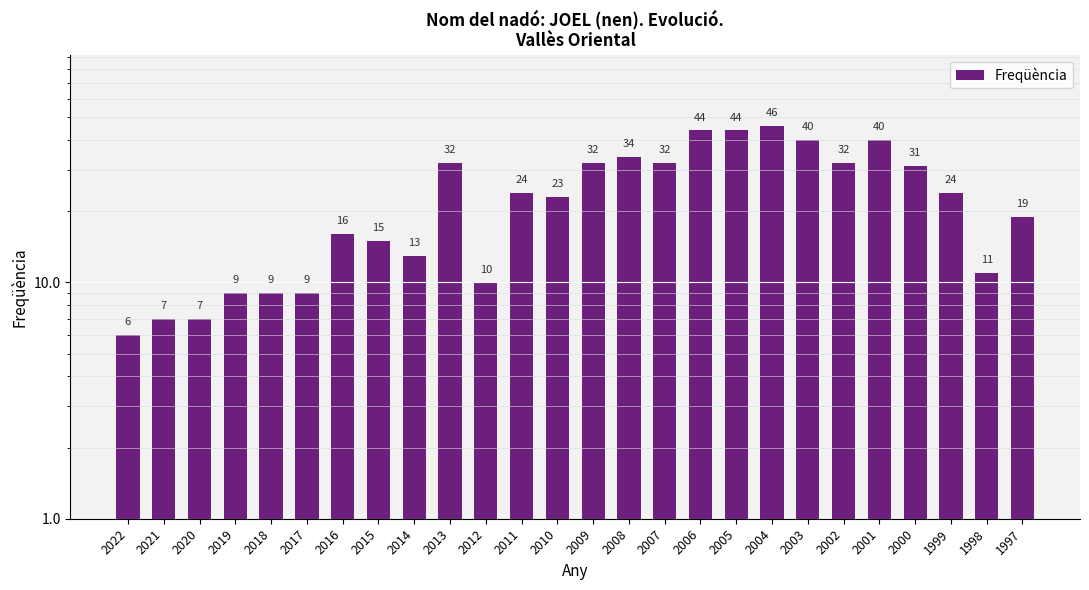

How many distinct data groups are displayed?

1